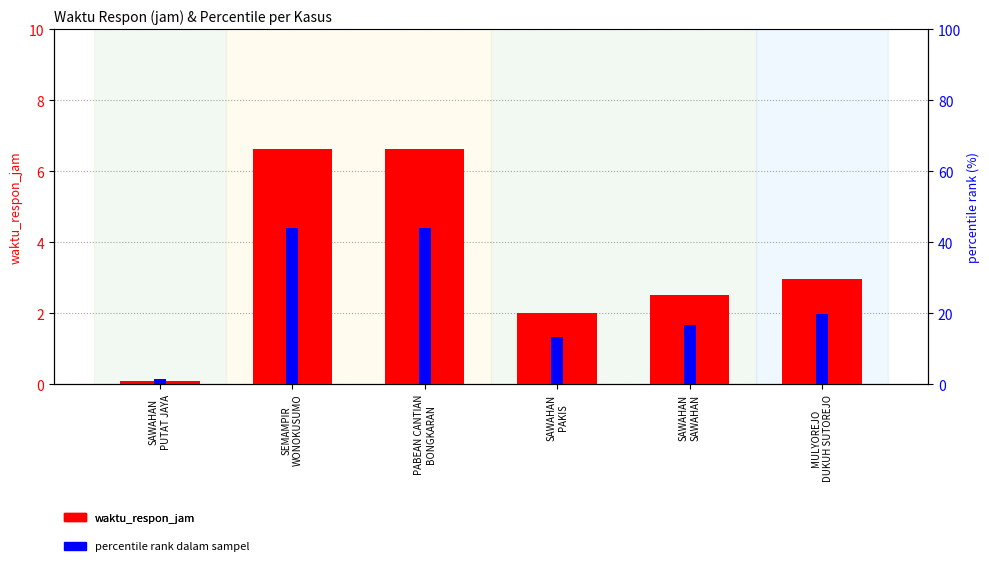

How many categories are shown in the chart?

6